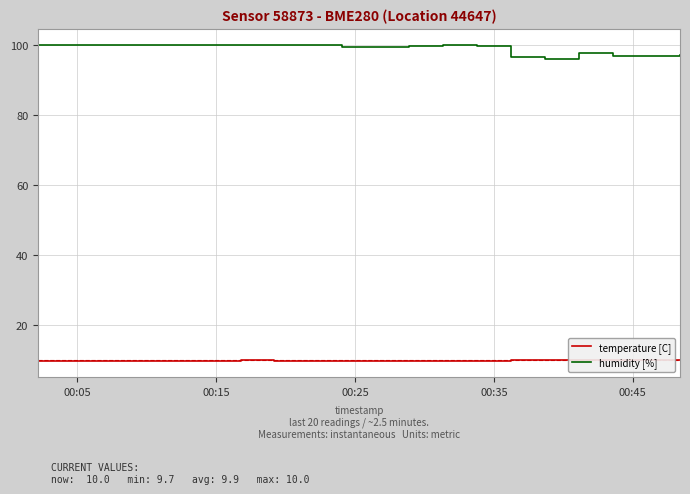

True or false: humidity [%] has more than 2 interior local peaks.

False